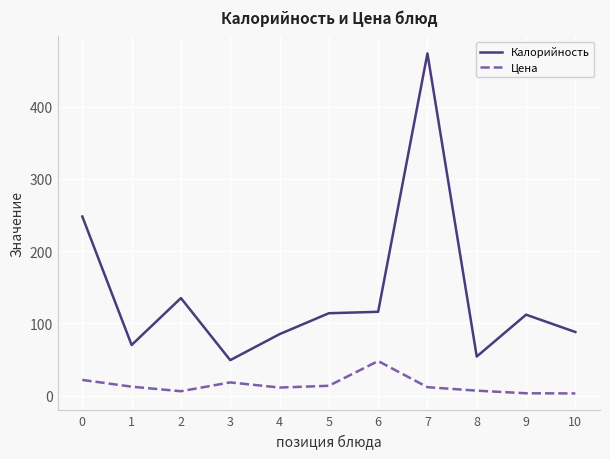

True or false: Цена and Калорийность intersect in this chart.

False